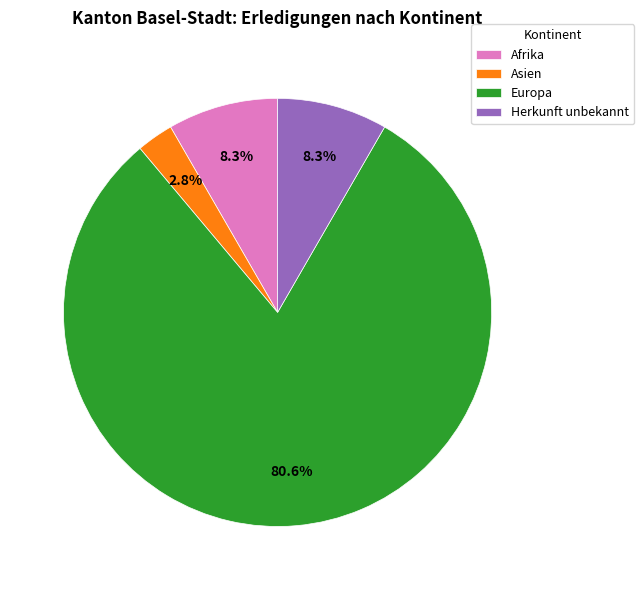

Is it true that Herkunft unbekannt is 1% of the pie?

False